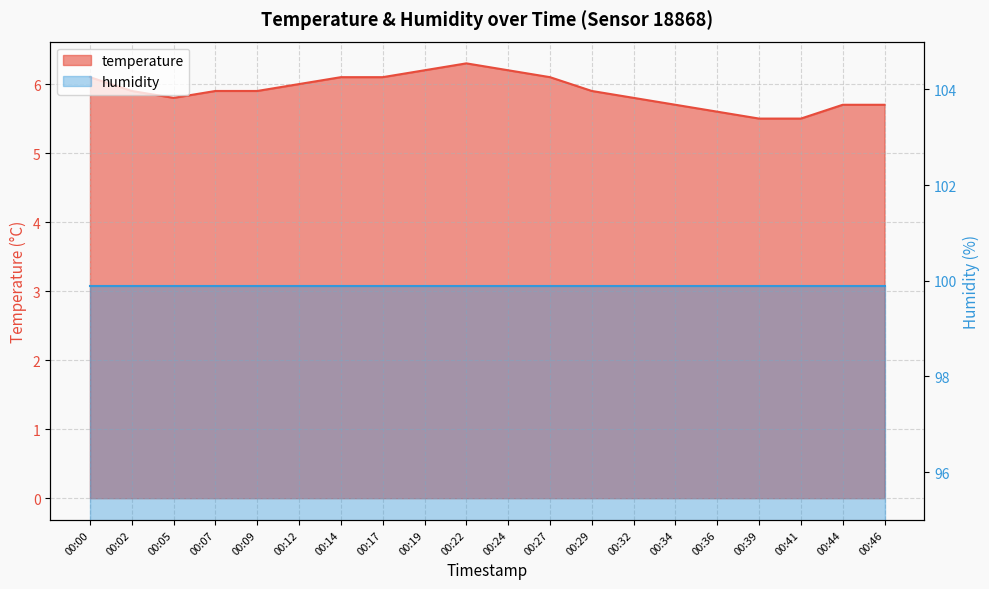

How many interior local valleys (lower than both neighbors) does the data have?

1